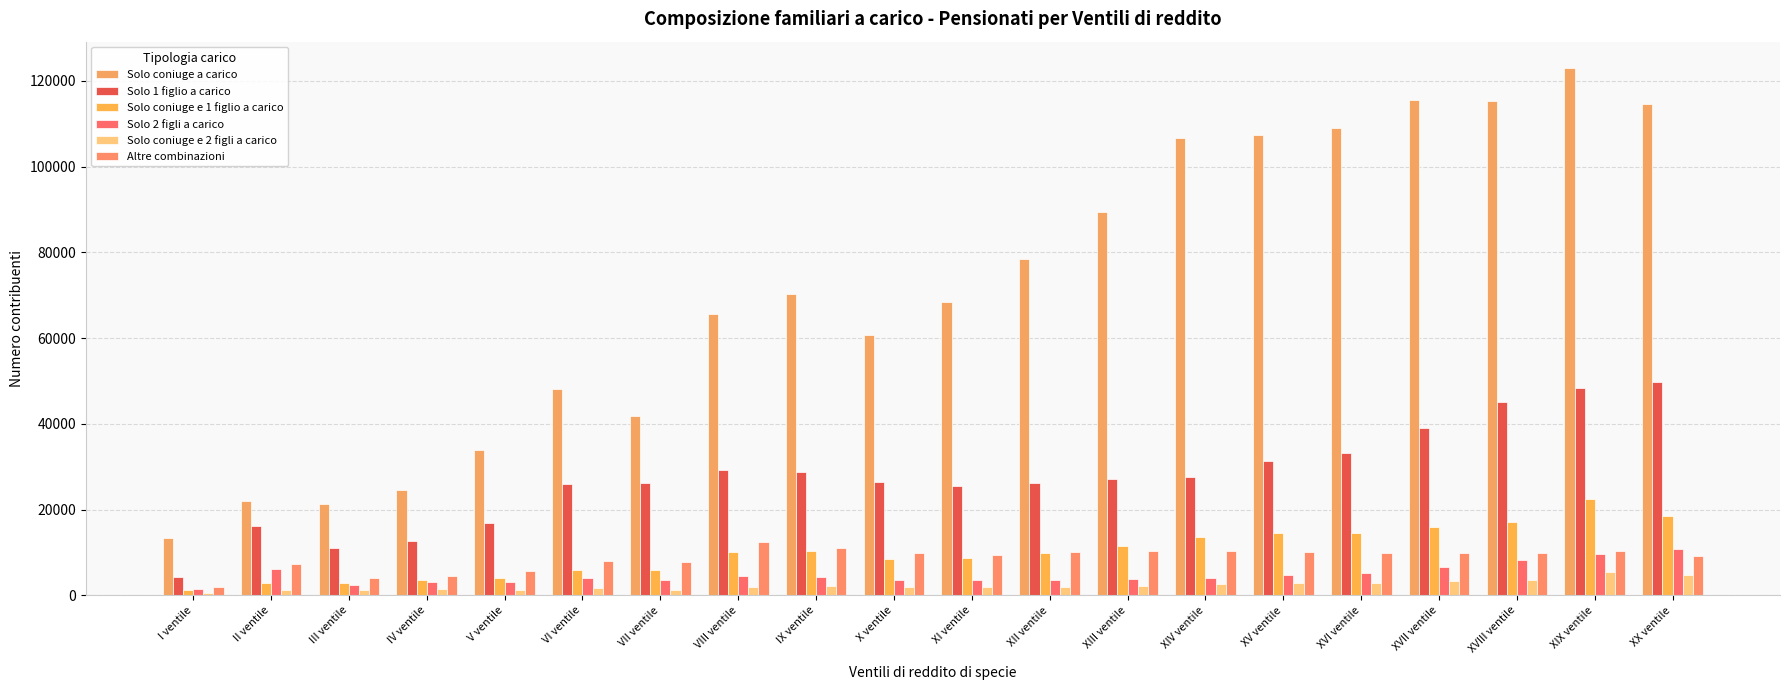

What is the difference between the Solo coniuge a carico values at III ventile and VI ventile?

26873